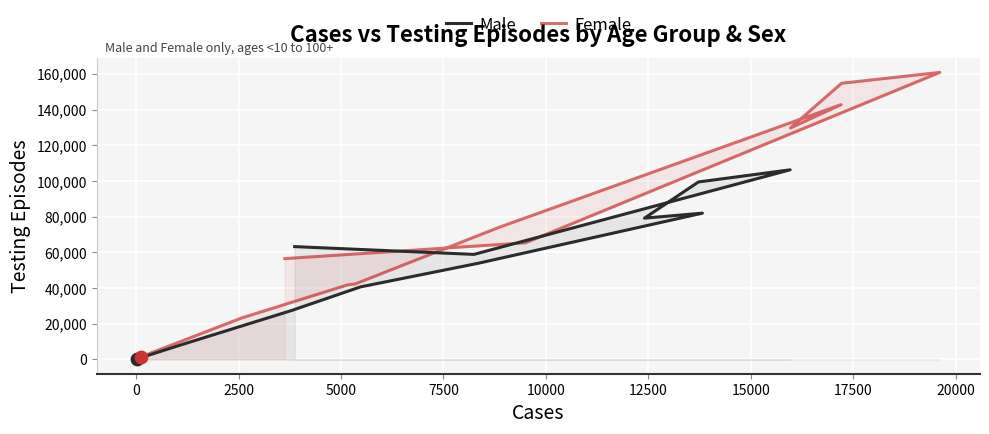

Which series has the widest spread of Y values?

Female